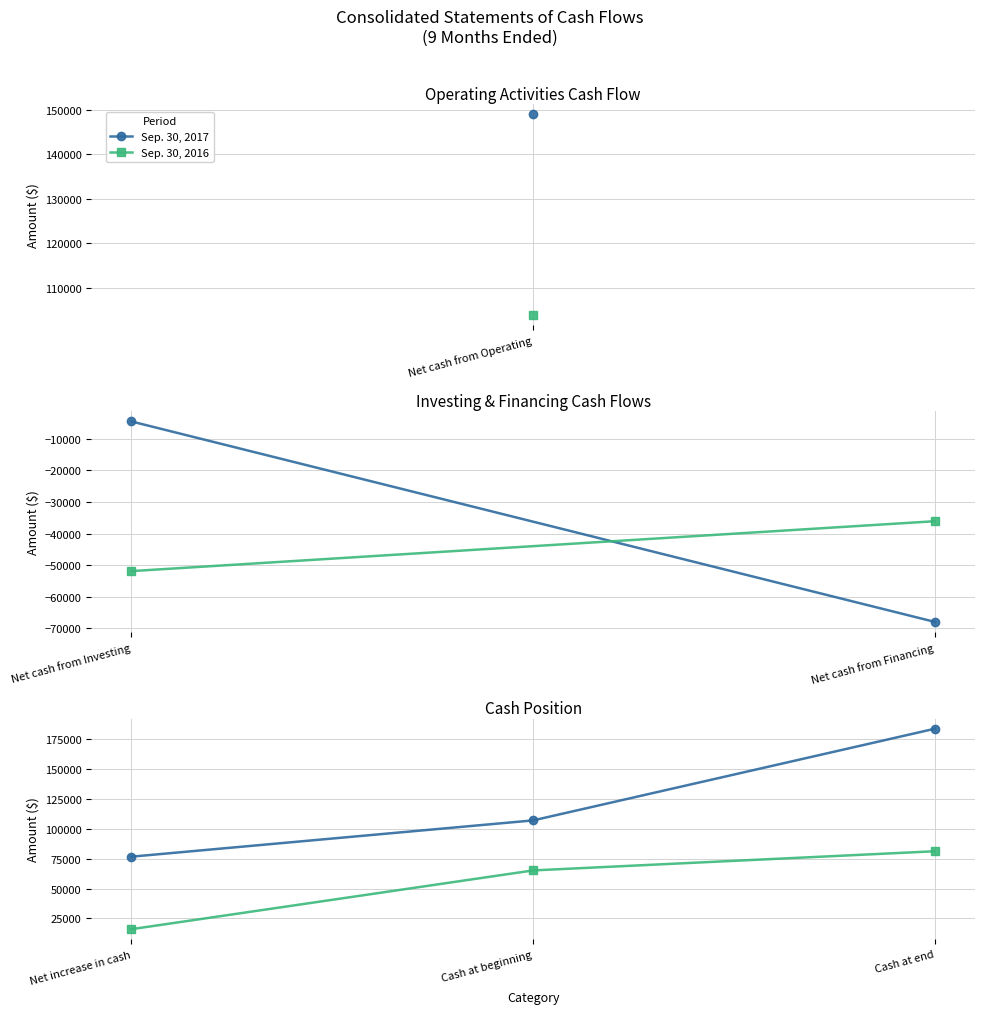

At which category does the chart reach its peak across all series?

Cash at end